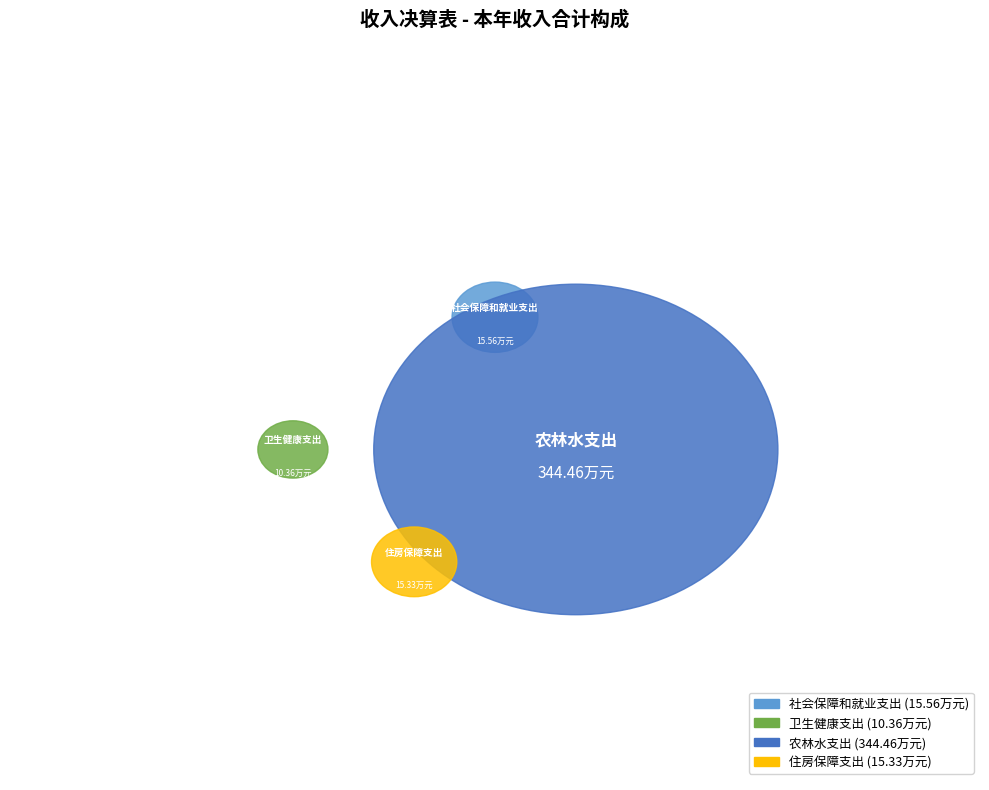

Rank the categories by value from highest to lowest.

农林水支出, 社会保障和就业支出, 住房保障支出, 卫生健康支出